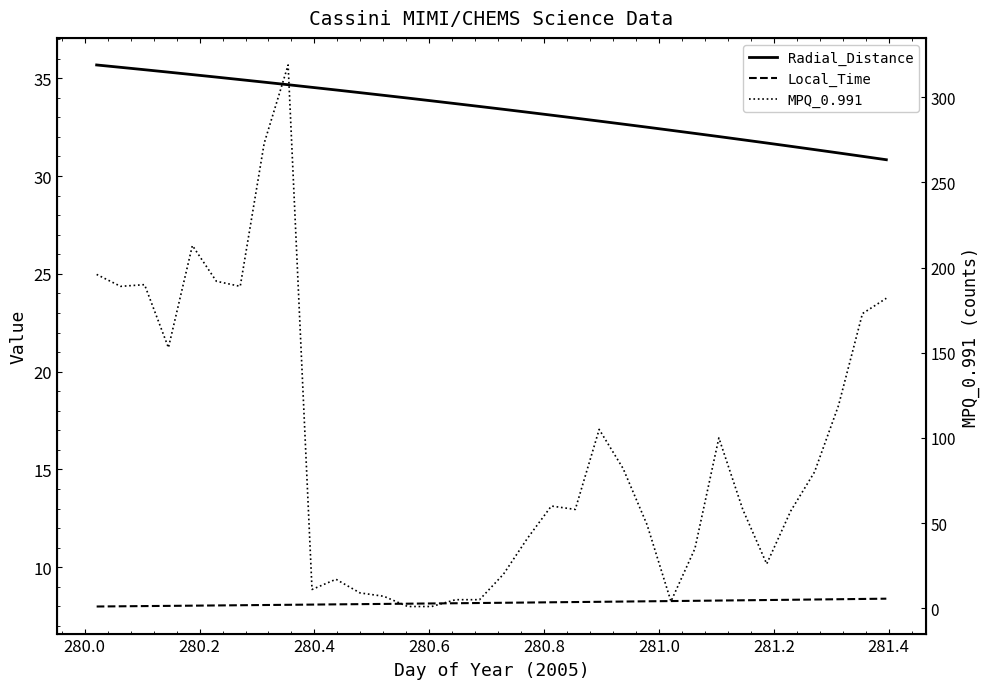

How many distinct data groups are displayed?

3